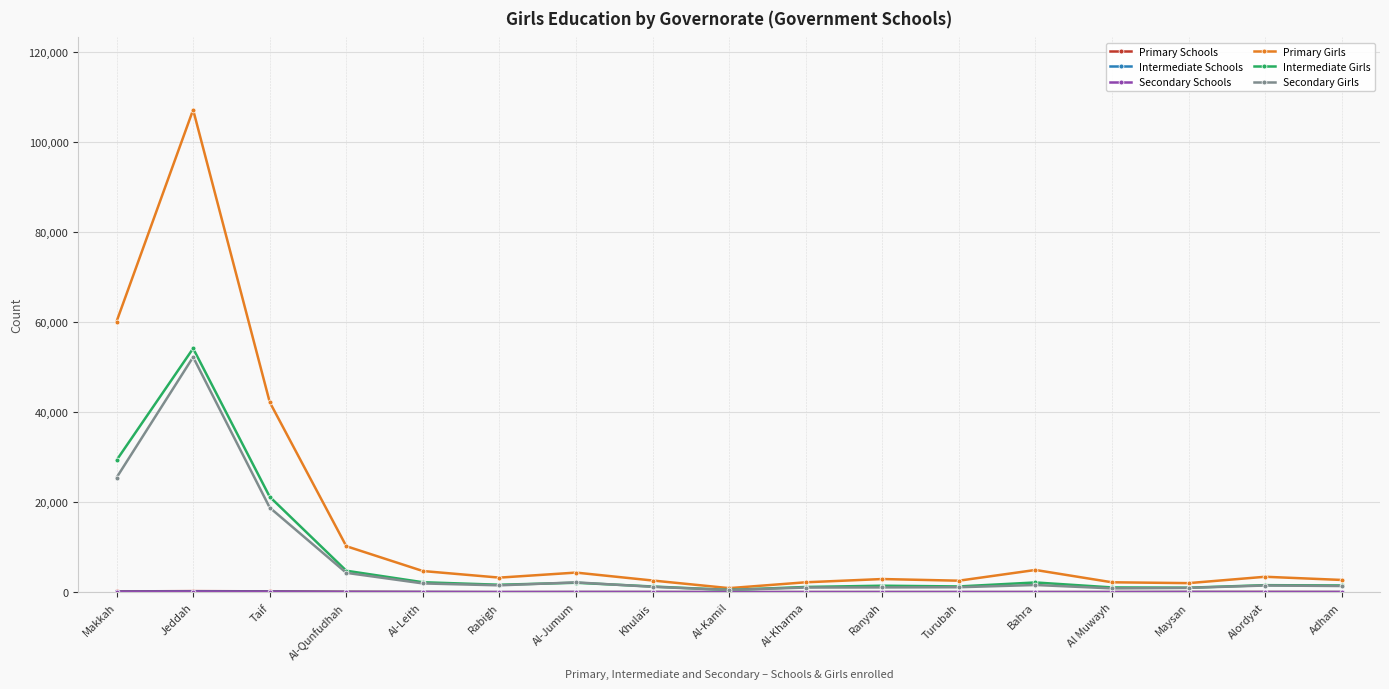

Which series has the largest total across all categories?

Primary Girls